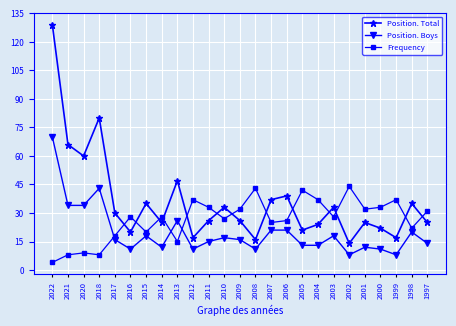

At how many categories does at least one series exceed 5?

25